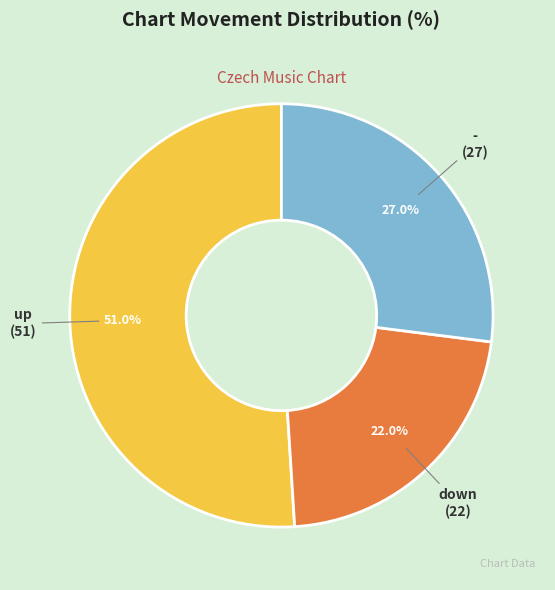

How many slices are in this pie chart?

3